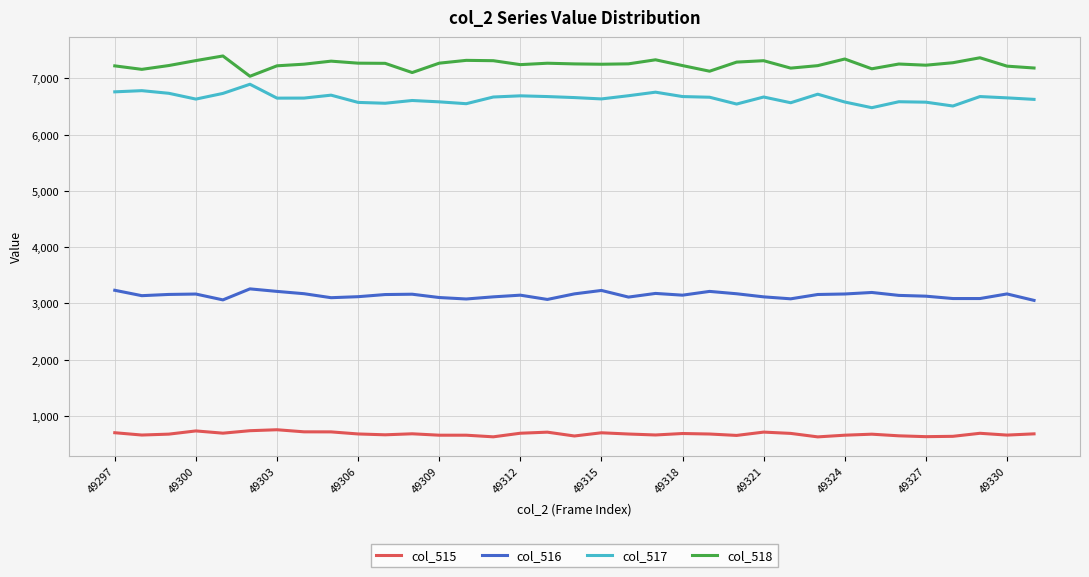

True or false: col_517 and col_518 cross at least once.

False